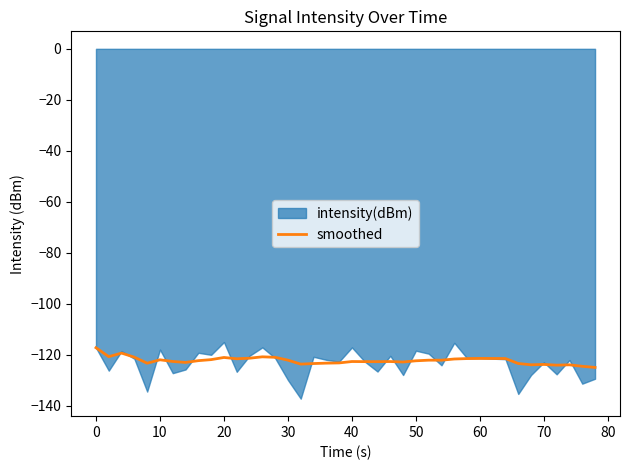

What is the sum of all values?

-4892.9